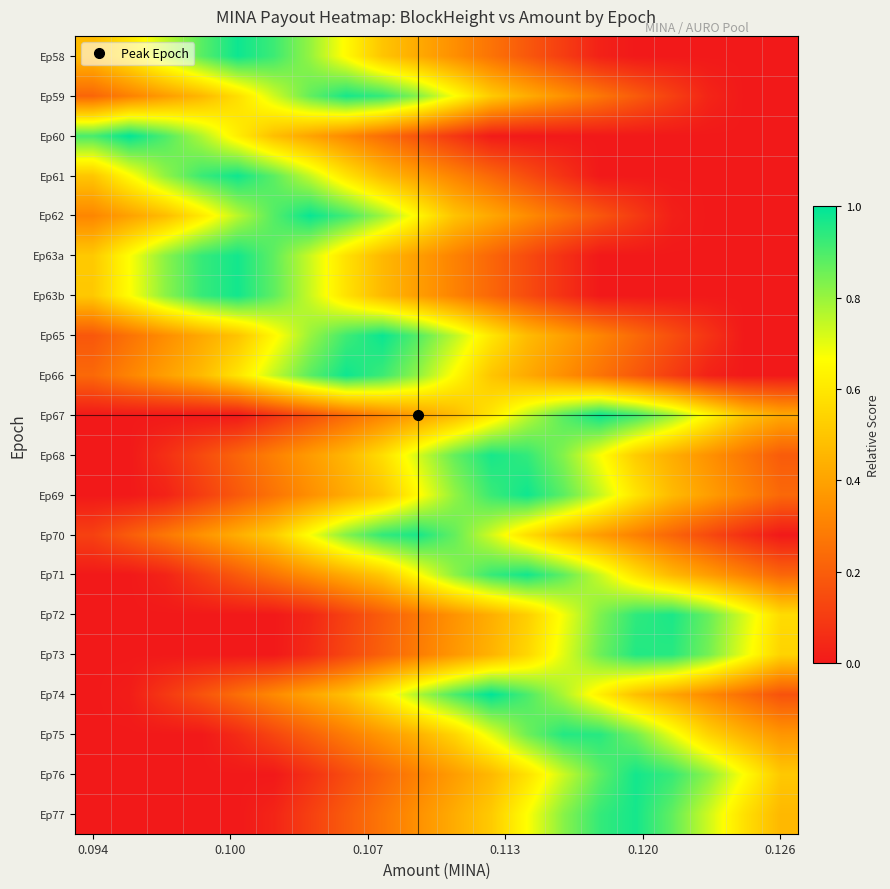

What is the maximum value shown in the chart?

1.0